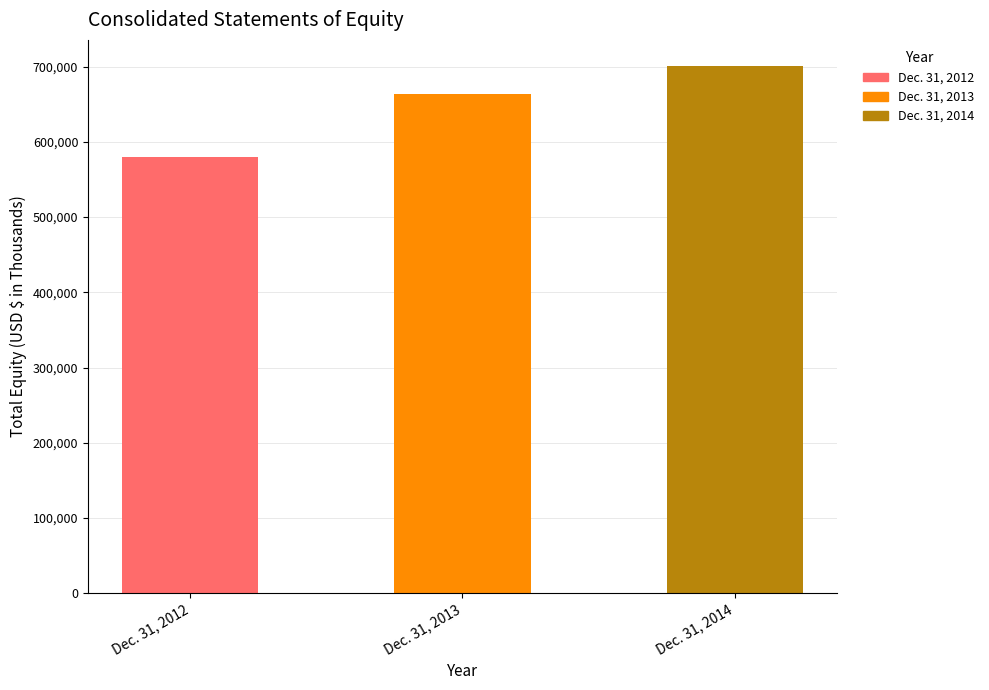

List the labels in order of value, largest first.

Dec. 31, 2014, Dec. 31, 2013, Dec. 31, 2012